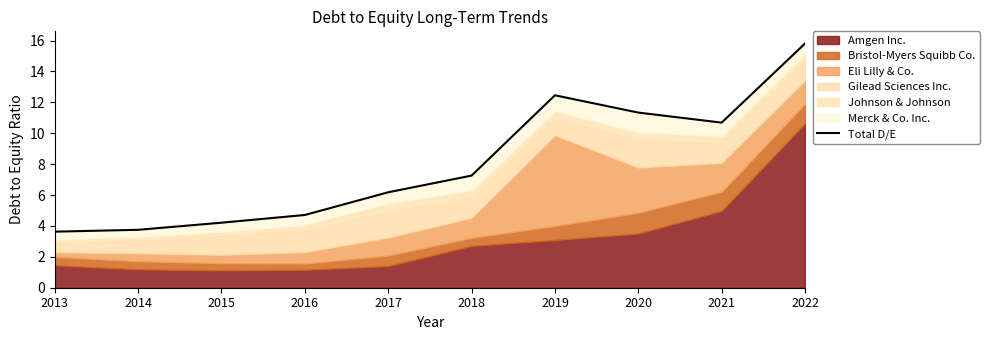

True or false: the data shows 4.6 at 2020.

False